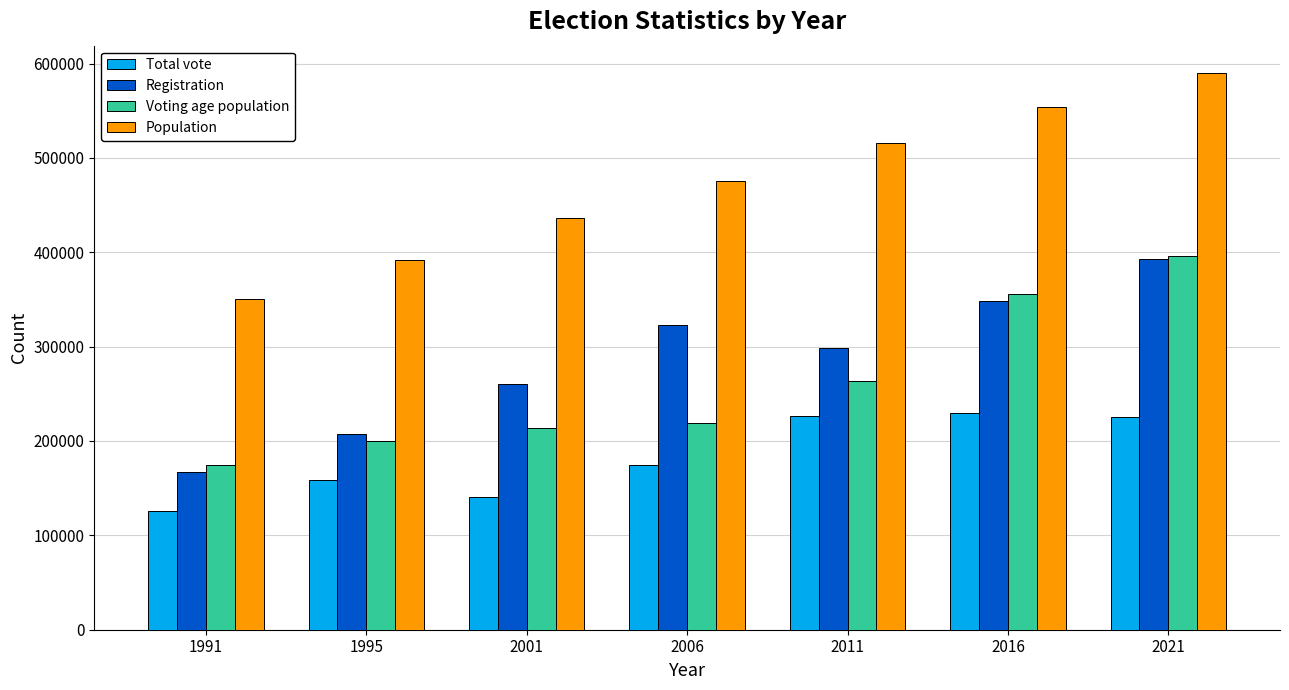

What is the spread (max minus min) of values at 2011?

289158